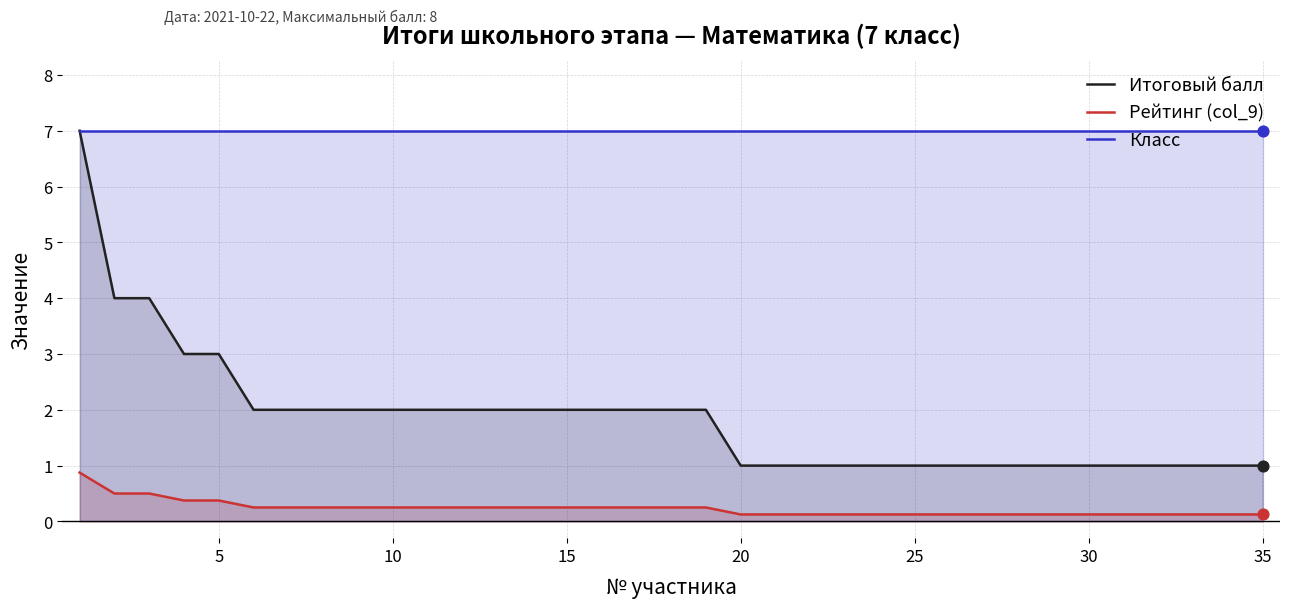

Which series has the widest spread of Y values?

Итоговый балл